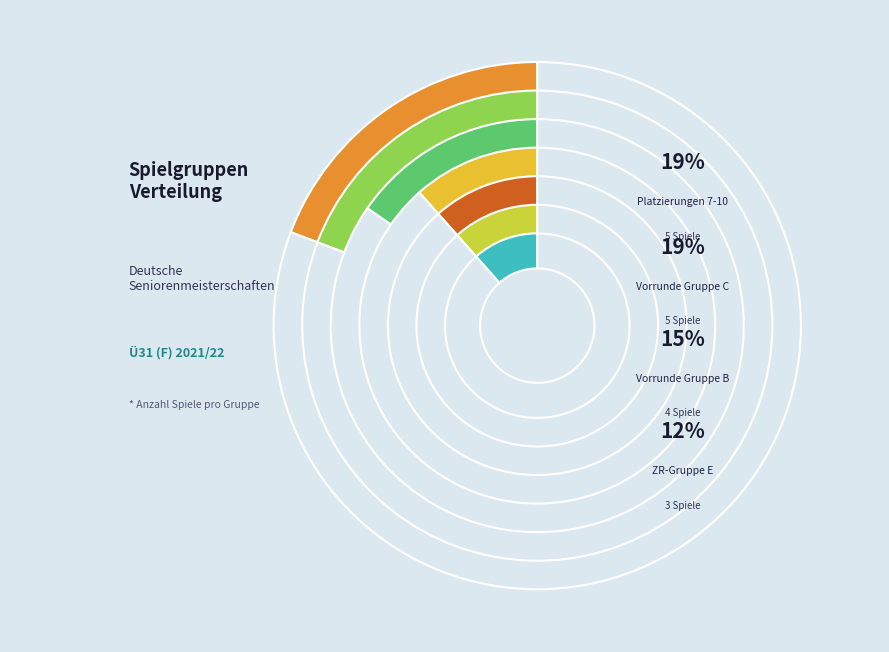

The Zwischenrunden-Gruppe E slice represents 19% of the pie. True or false?

False